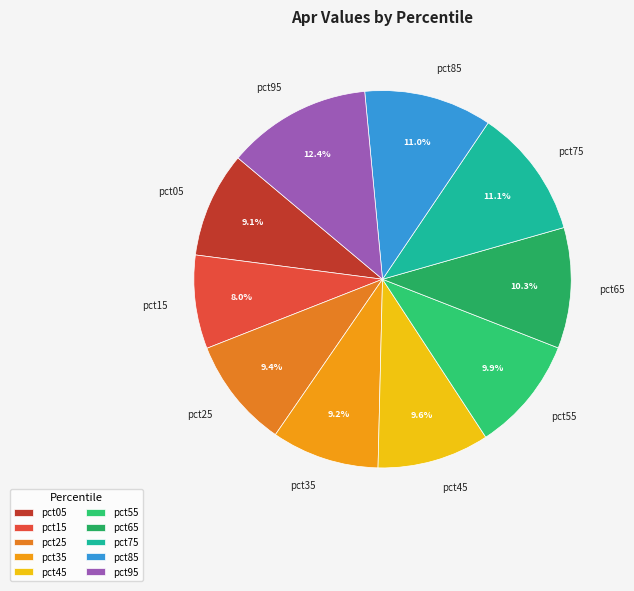

Between pct95 and pct85, which is larger?

pct95